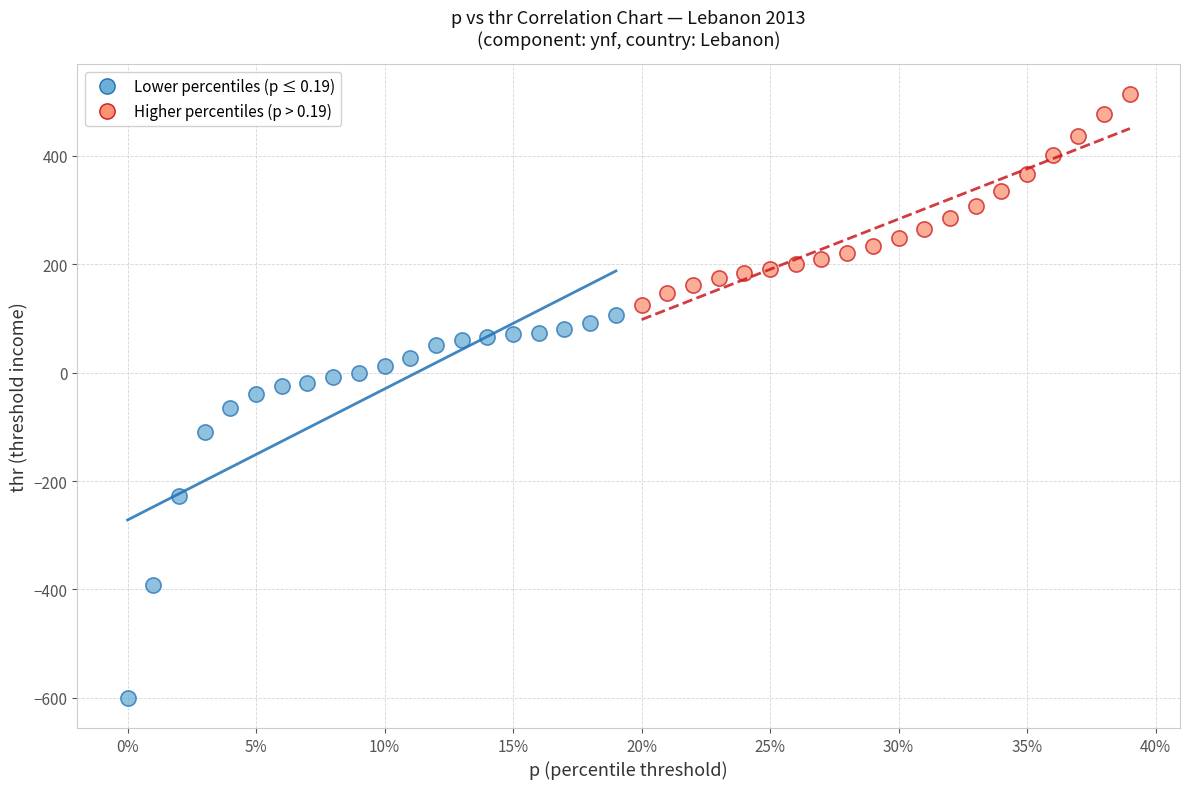

Which series contains the lowest Y value?

Lower percentiles (p ≤ 0.19)